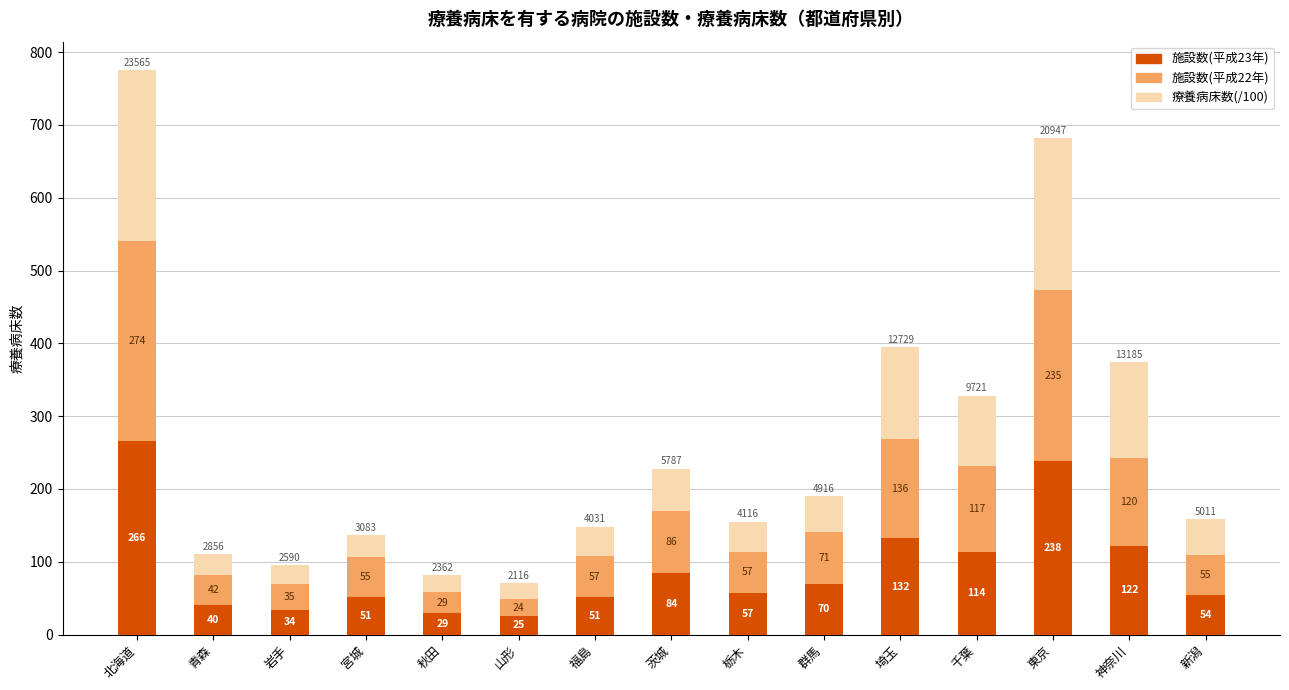

What is the value of the 施設数(平成23年) bar at the 12th from the left?

114.0